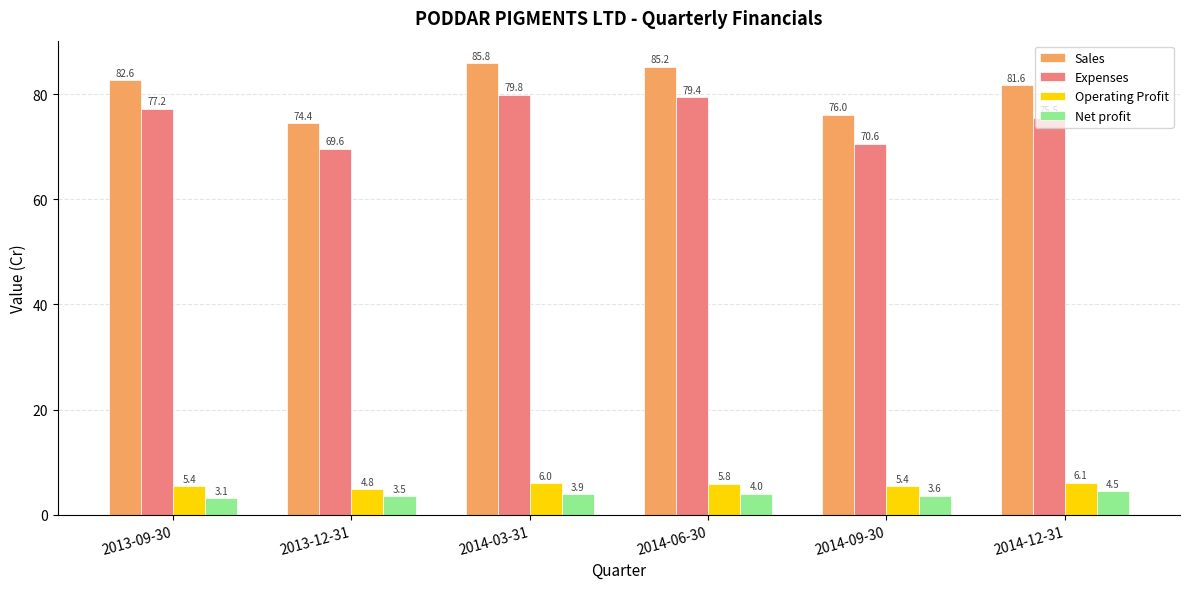

What is the average value of the Net profit series?

3.8